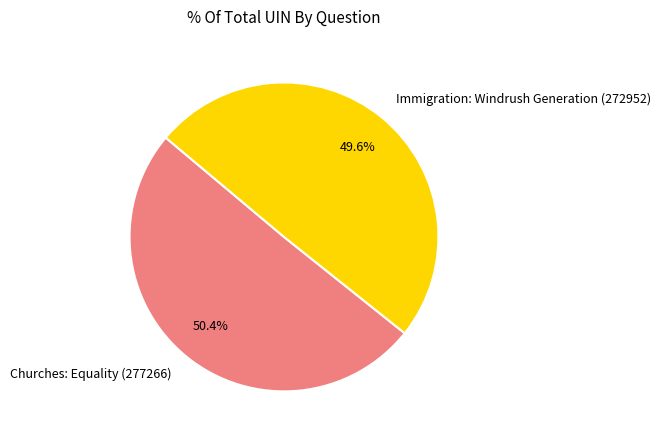

Approximately how many times larger is the value at Churches: Equality (277266) compared to Immigration: Windrush Generation (272952)?

1.0